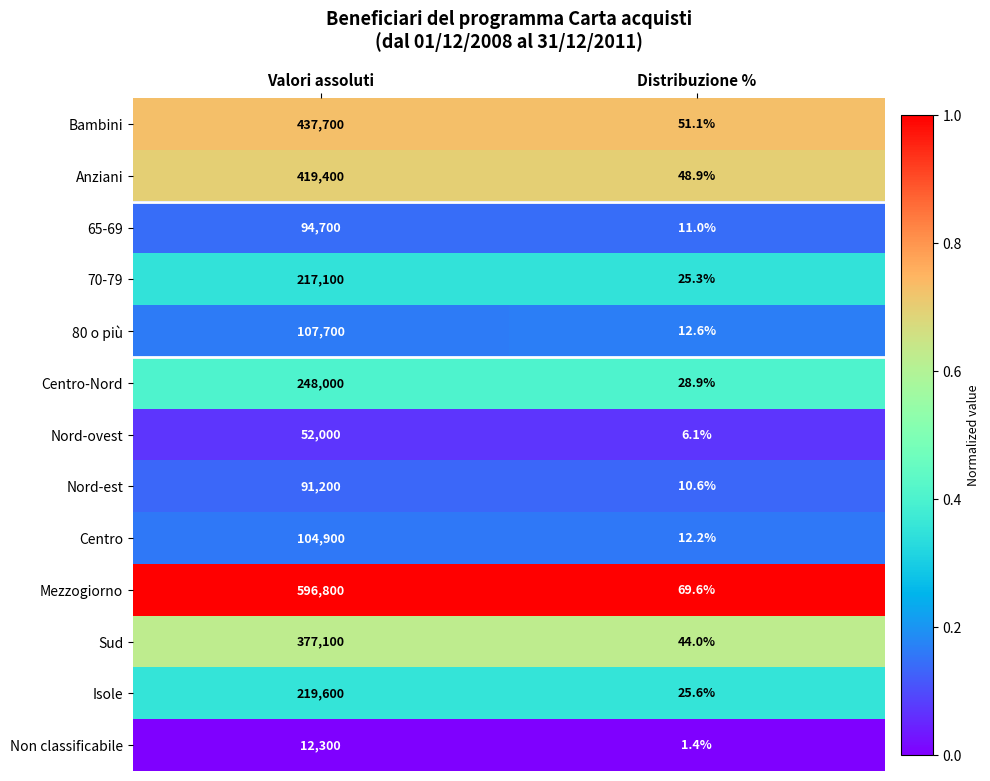

Which series has the largest total across all categories?

Mezzogiorno